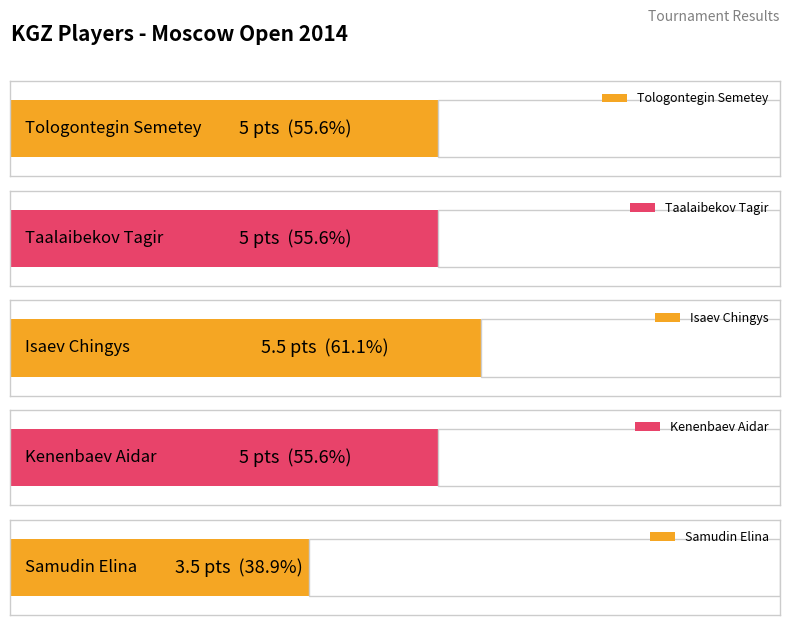

Reading left to right, what are all the values shown in this chart?

Tologontegin Semetey=5.0	Taalaibekov Tagir=5.0	Isaev Chingys=5.5	Kenenbaev Aidar=5.0	Samudin Elina=3.5